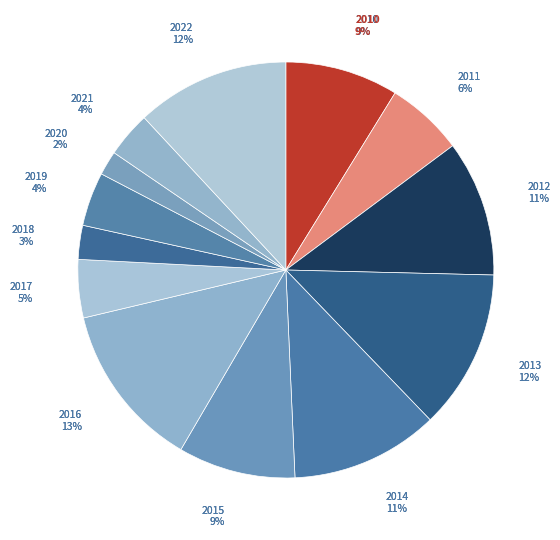

Count the number of slices in the pie.

13